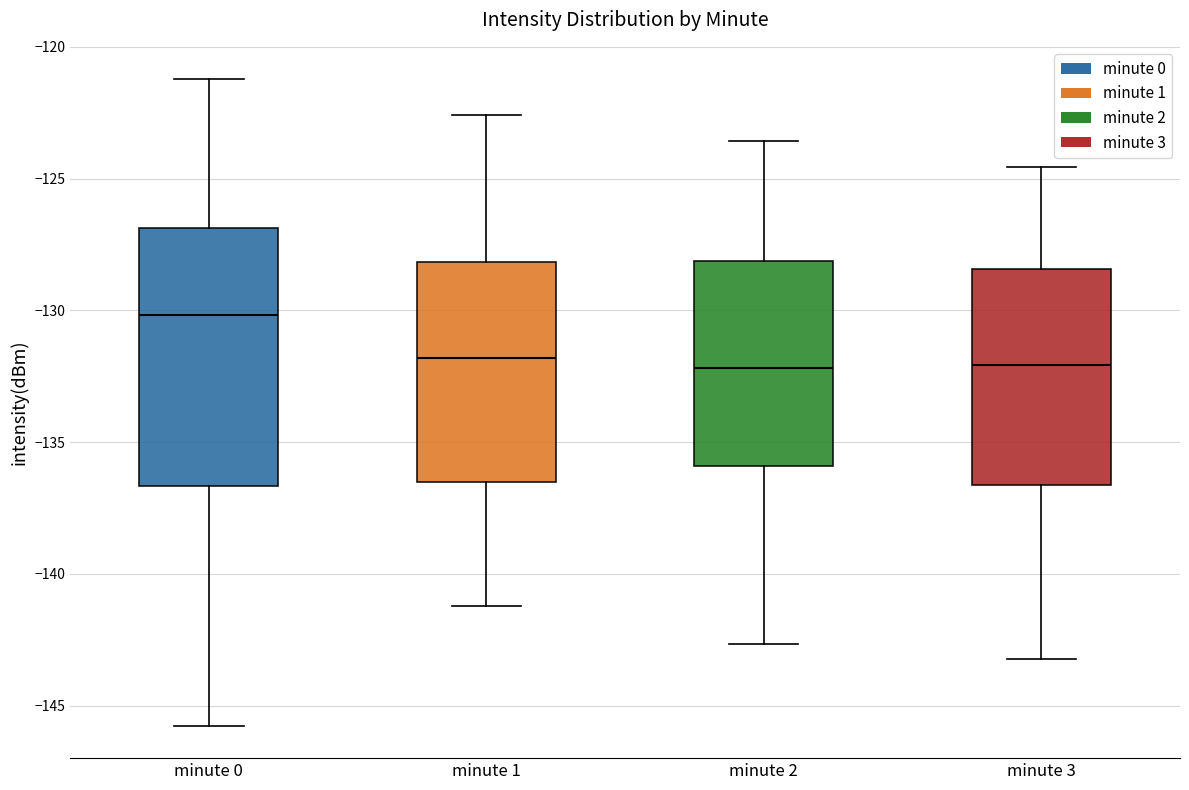

Where does the upper whisker of the box for minute 3 end on the y-axis? The values are not printed on the chart, so give them approximately, as read against the axis.

-124.5